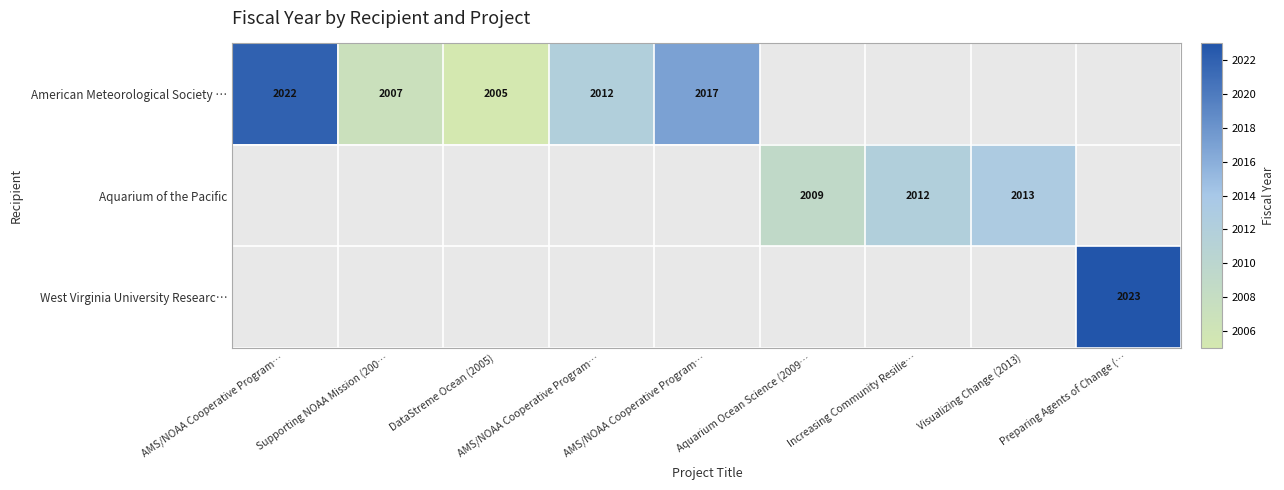

Which series has the widest spread of values?

American Meteorological Society …